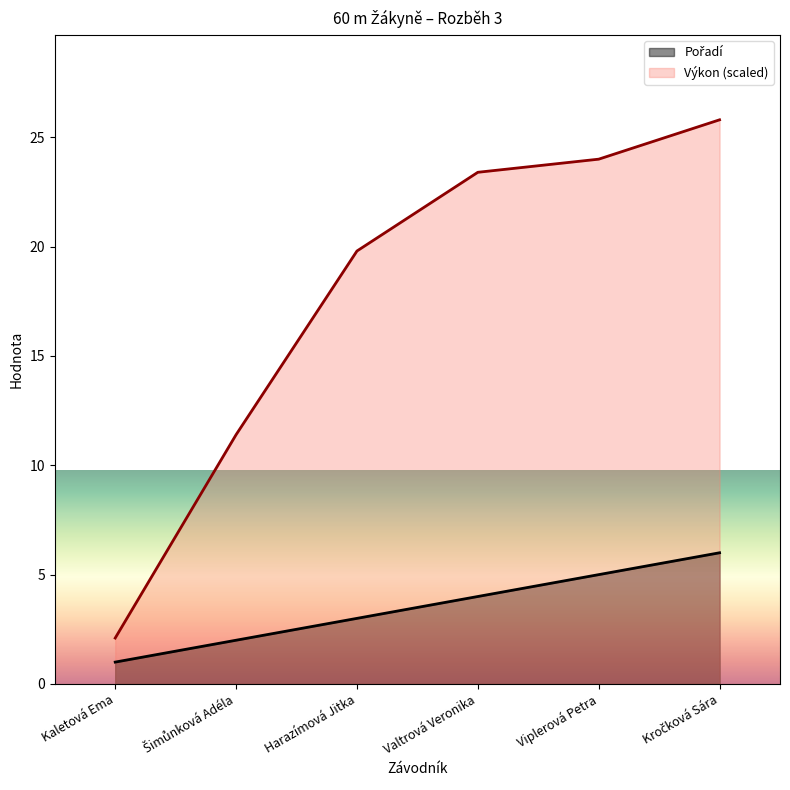

Which series has the largest range (max minus min)?

Výkon (scaled)